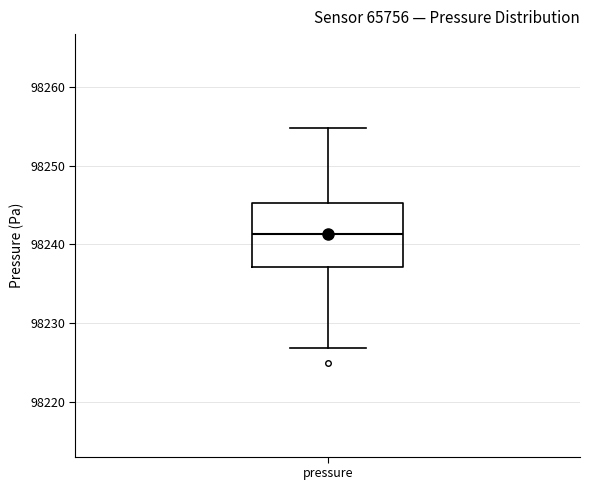

Read this box plot against the y-axis: the position of the median line, the range covered by the box, and the ends of both whiskers. The values are not printed on the chart, so give them approximately, as read against the axis.

median 98241, box 98237 to 98245, whiskers 98227 to 98255